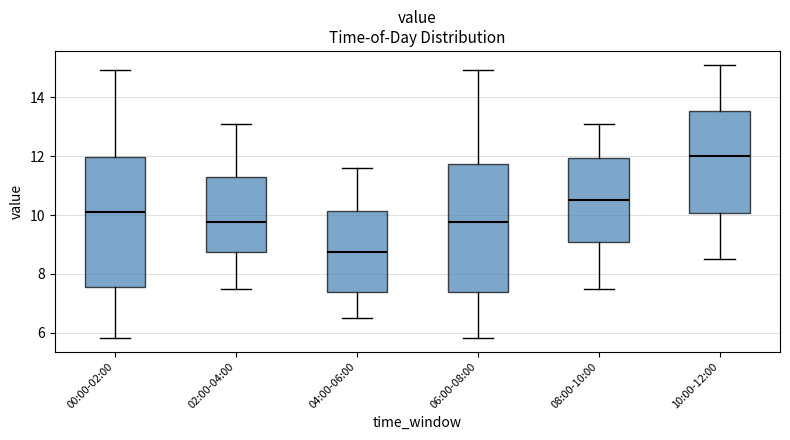

Reading left to right, transcribe this box plot: for each box, give where its median line is, the range the box spans, and where its two whiskers end, as read against the y-axis. The values are not printed on the chart, so give them approximately, as read against the axis.

00:00-02:00: median 10.2, box 7.6 to 12.0, whiskers 5.8 to 15.0
02:00-04:00: median 9.8, box 8.8 to 11.2, whiskers 7.6 to 13.2
04:00-06:00: median 8.8, box 7.4 to 10.2, whiskers 6.6 to 11.6
06:00-08:00: median 9.8, box 7.4 to 11.8, whiskers 5.8 to 15.0
08:00-10:00: median 10.6, box 9.0 to 12.0, whiskers 7.6 to 13.2
10:00-12:00: median 12.0, box 10.0 to 13.6, whiskers 8.6 to 15.2